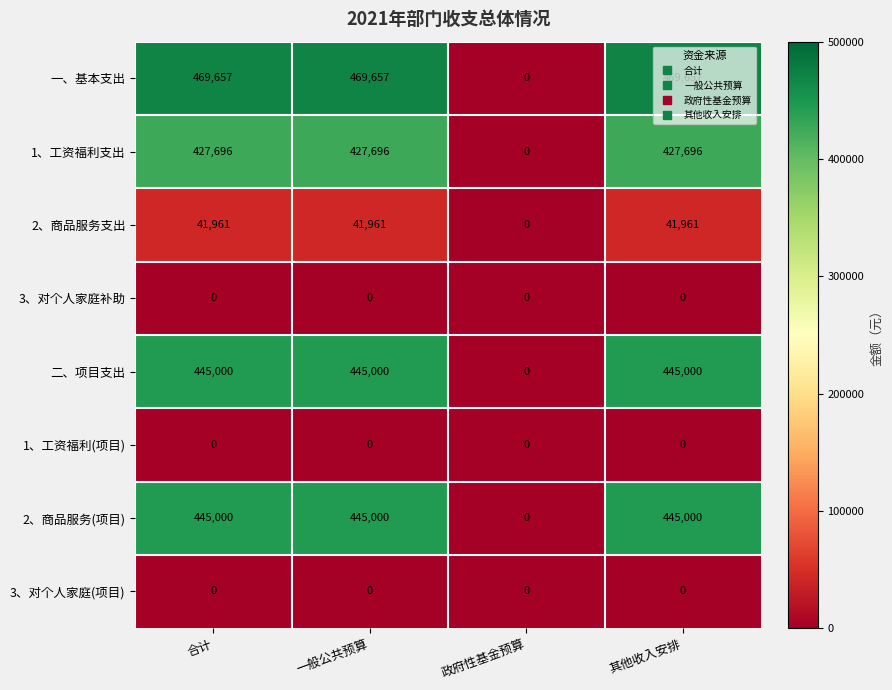

Count the number of categories in the chart.

4